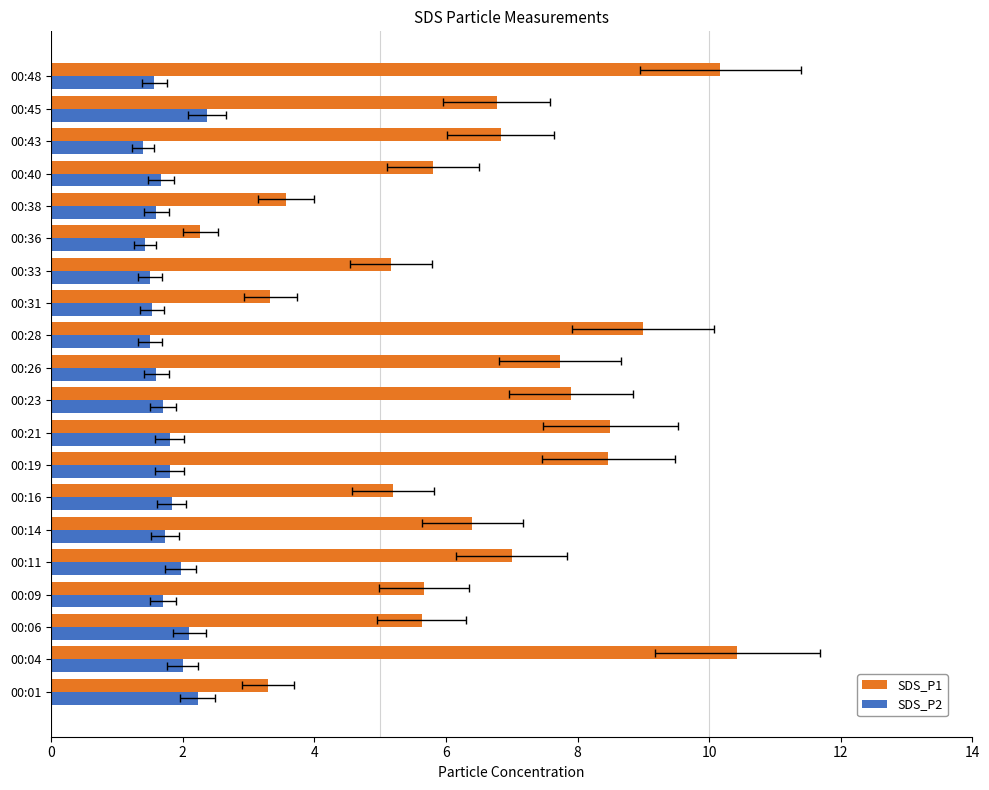

Does the chart contain any negative values?

No